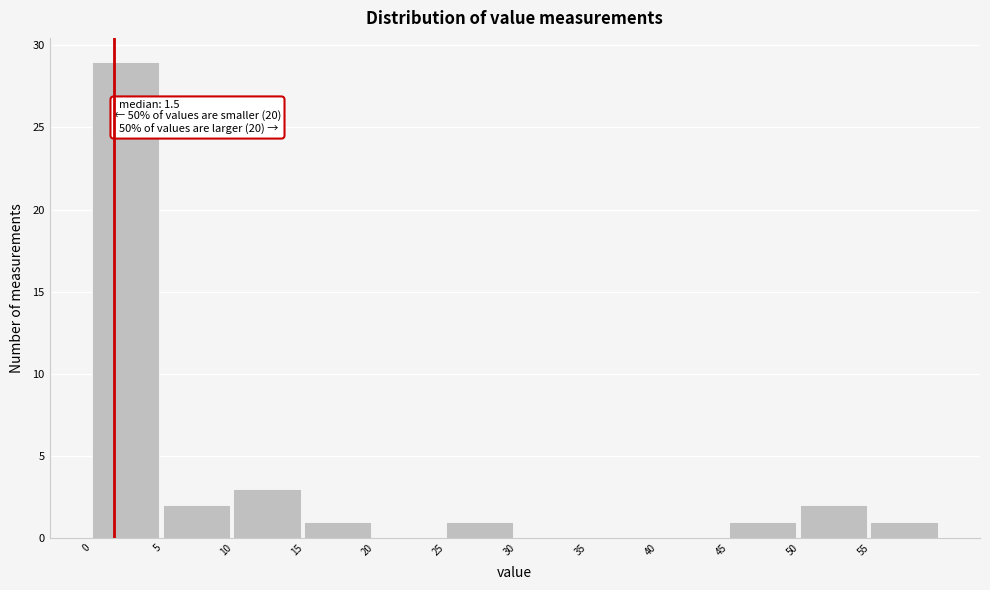

Which range on the x-axis has the tallest bar?

0 to 5